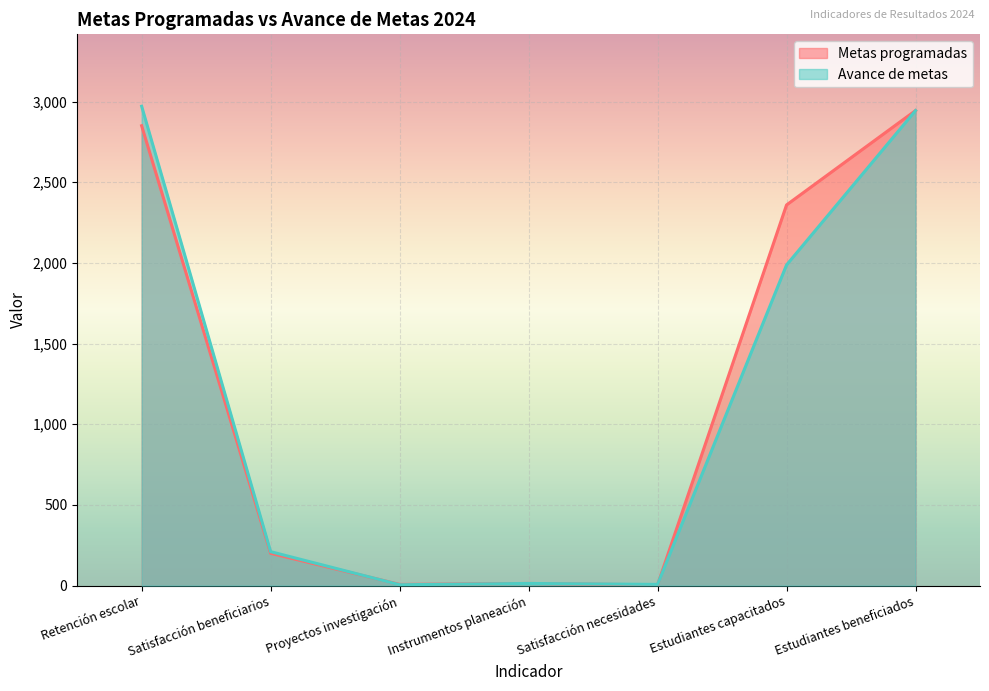

What is the sum of the Avance de metas values at Satisfacción necesidades and Instrumentos planeación?

20